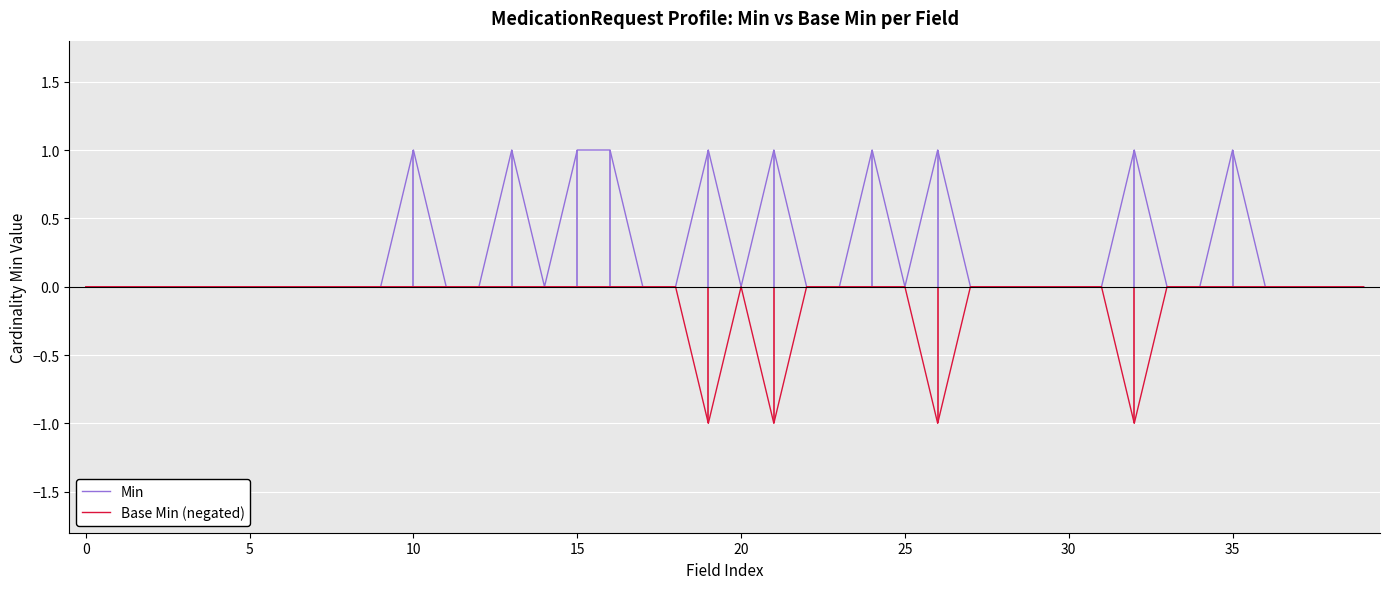

Which series has the largest total across all categories?

Min